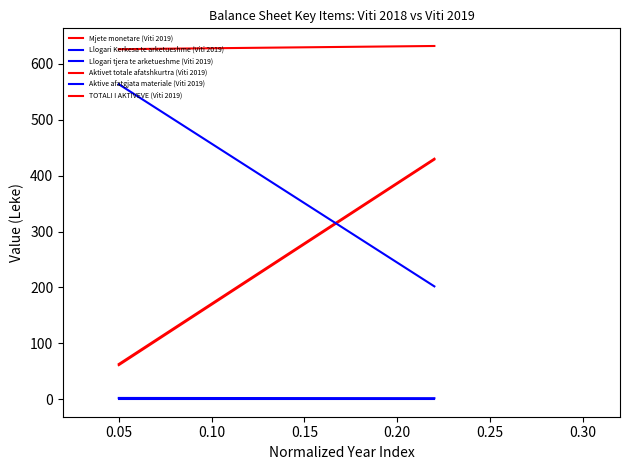

Read the Llogari tjera te arketueshme (Viti 2019) value at 0.00.

2.0